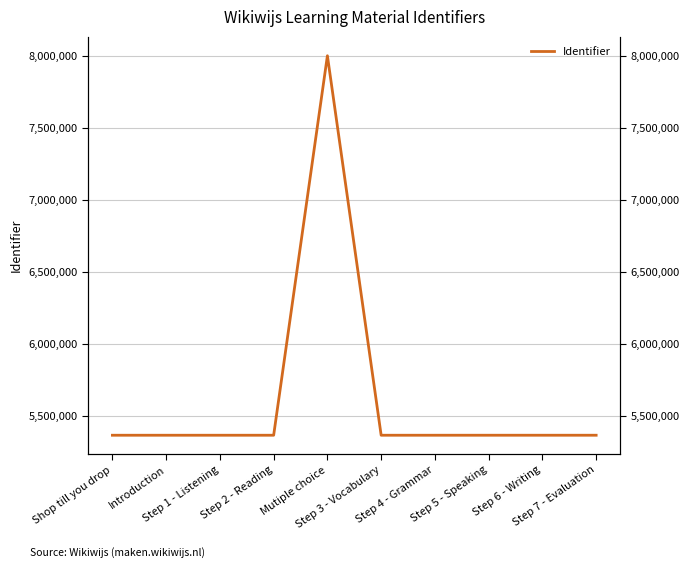

Rank the categories by value from highest to lowest.

Mutiple choice, Step 7 - Evaluation, Step 6 - Writing, Step 5 - Speaking, Step 4 - Grammar, Step 3 - Vocabulary, Step 2 - Reading, Step 1 - Listening, Introduction, Shop till you drop